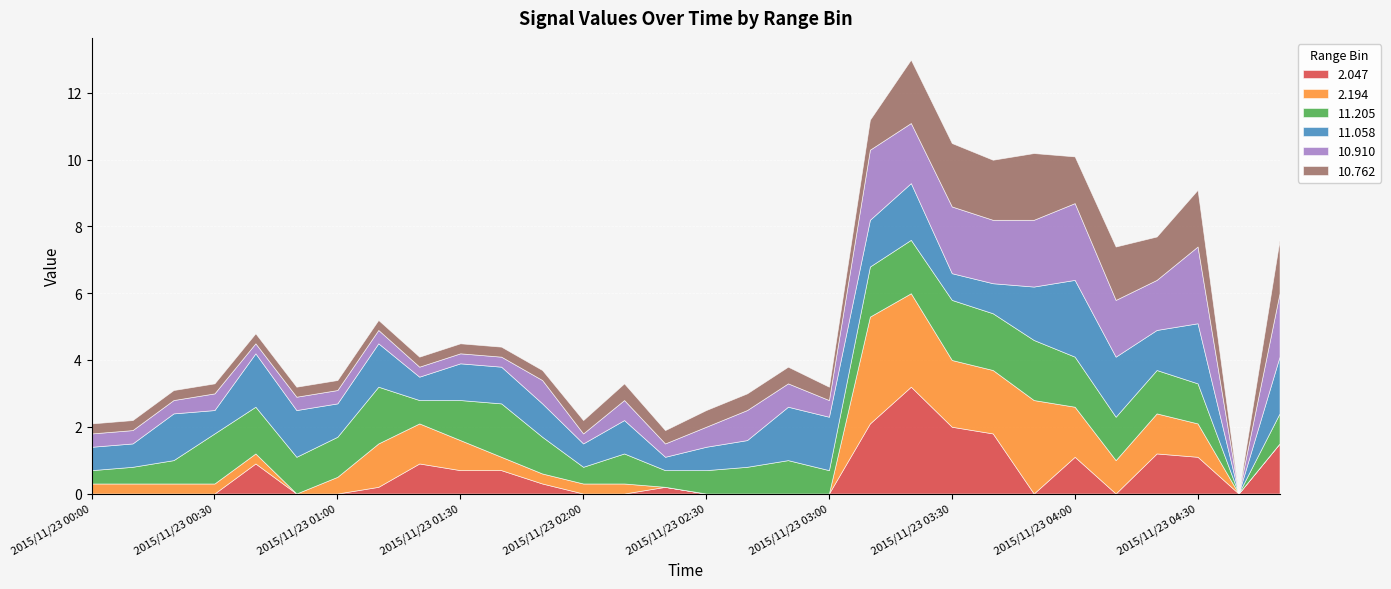

What is the maximum value for 2.047?

3.2